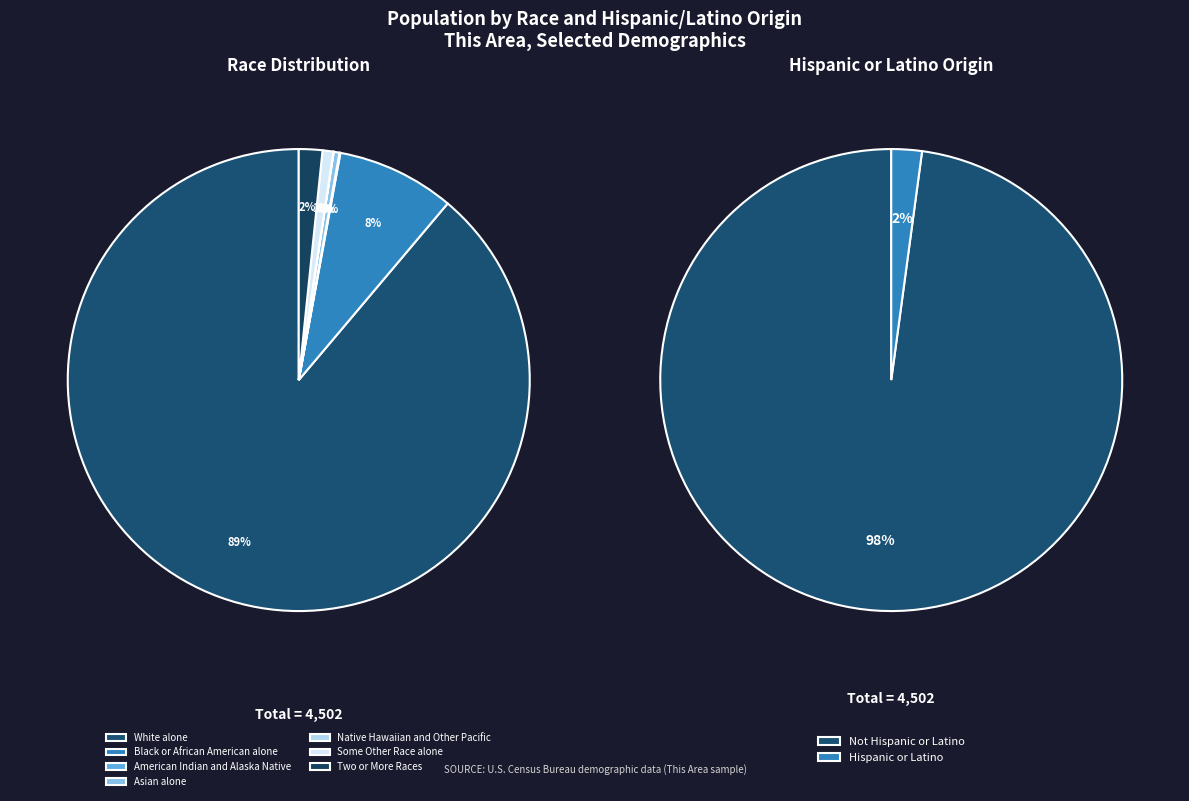

How many slices are in this pie chart?

7